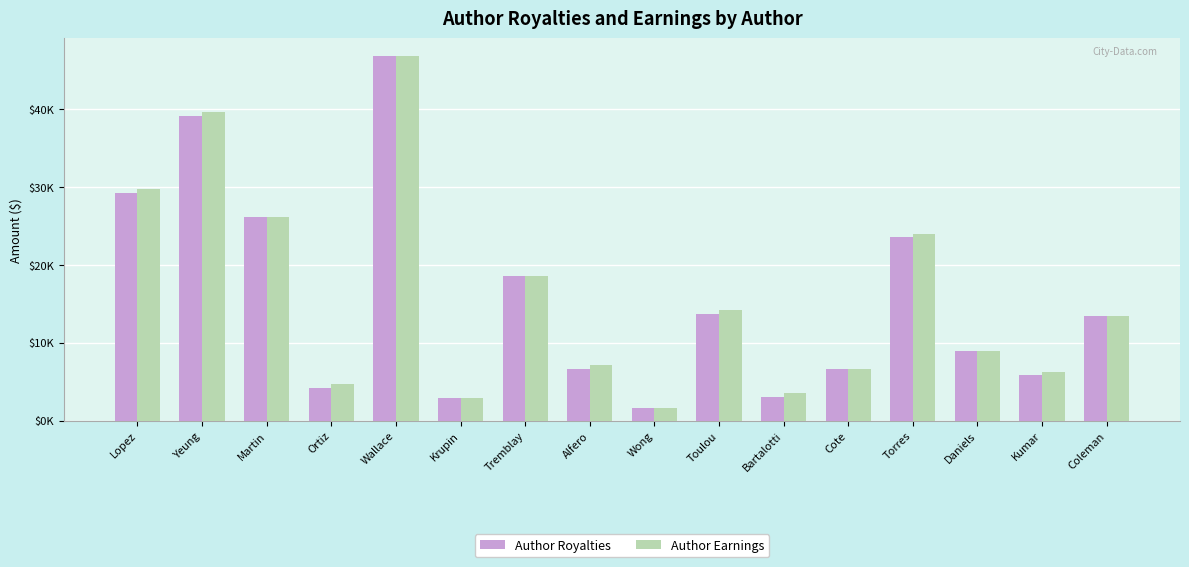

Are the bars horizontal?

No